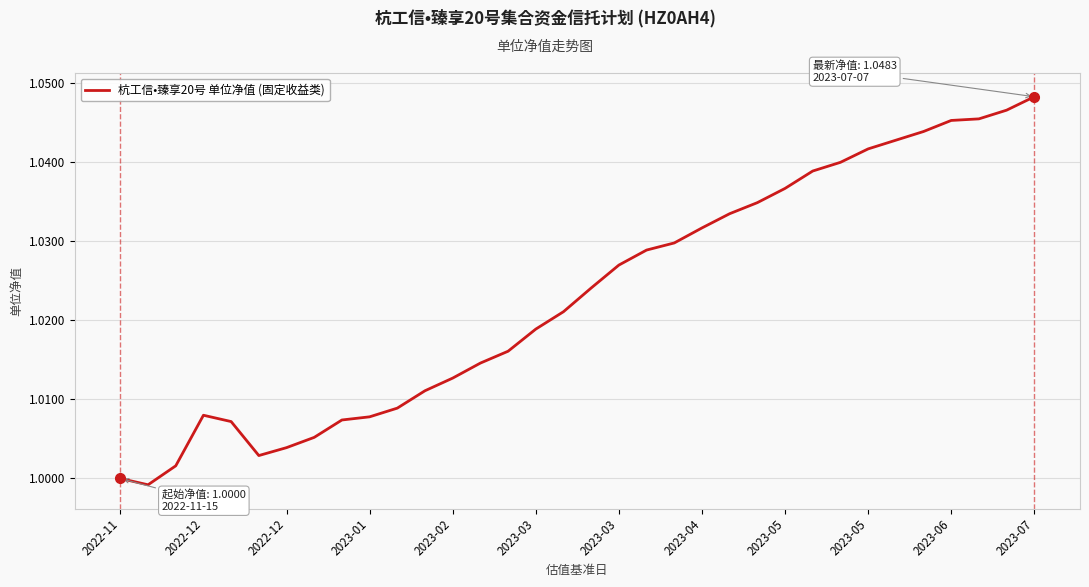

Does the chart have visible grid lines?

Yes